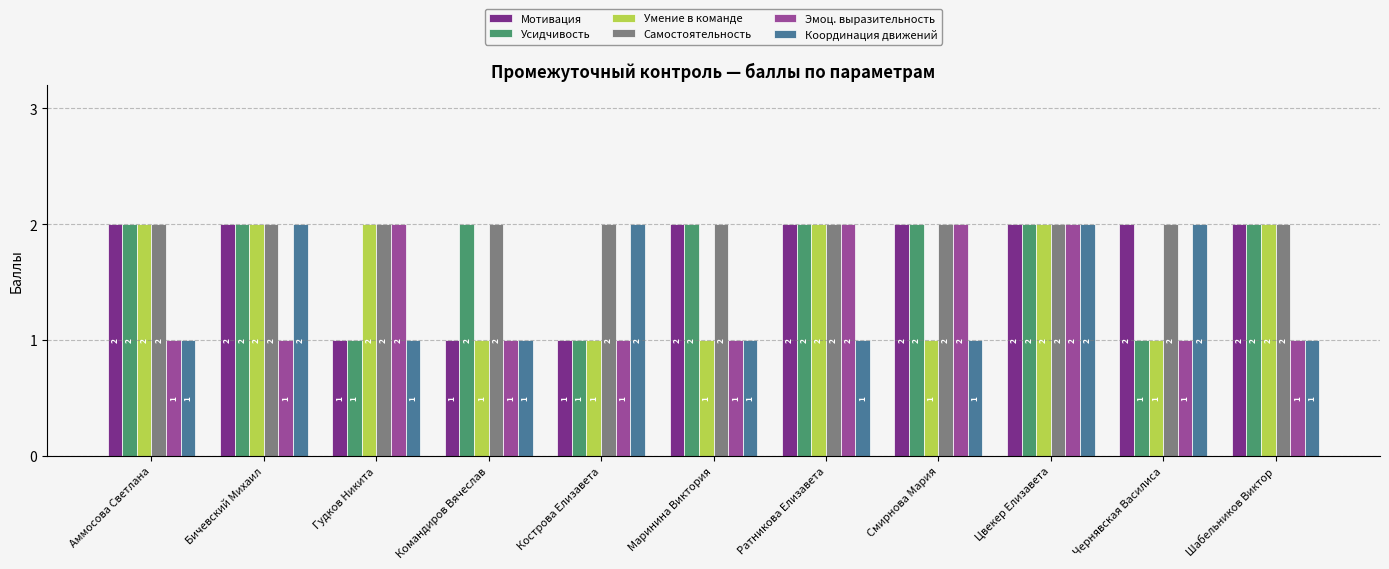

Which series has the largest total across all categories?

Самостоятельность